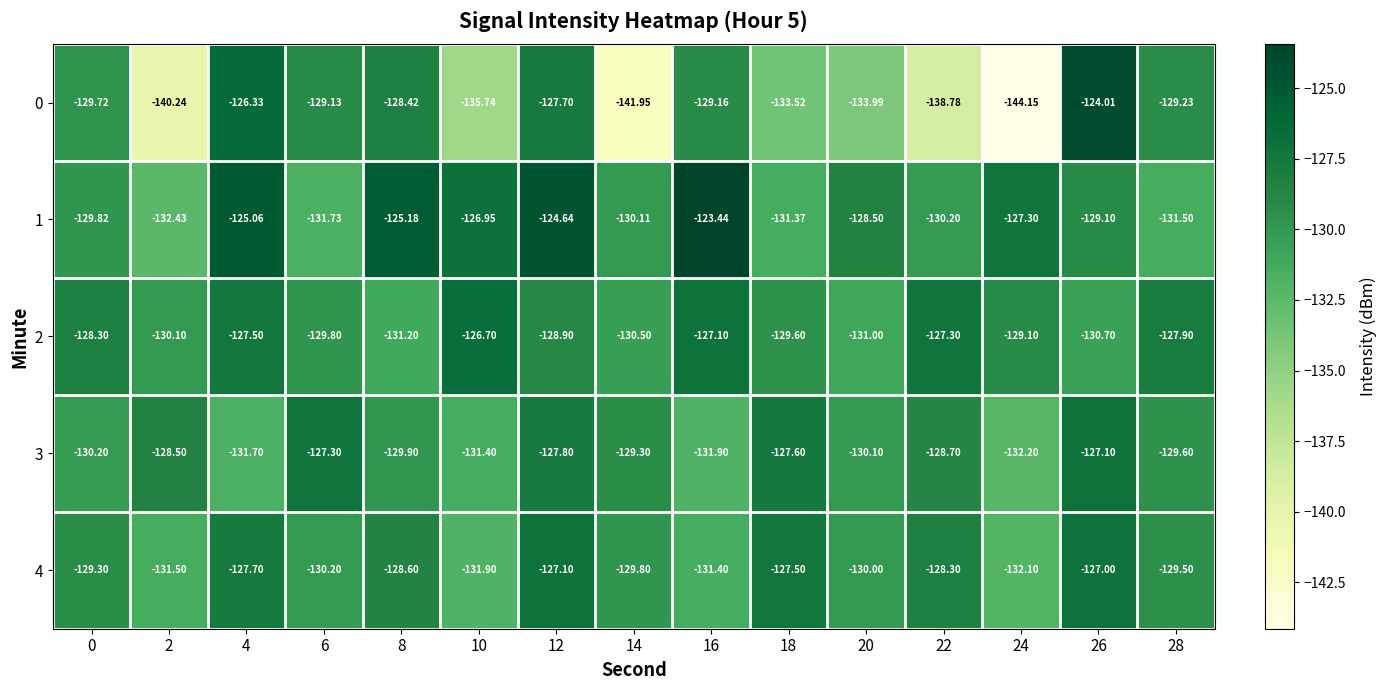

Is the value of 4 at 0 greater than the value of 0 at 18?

Yes